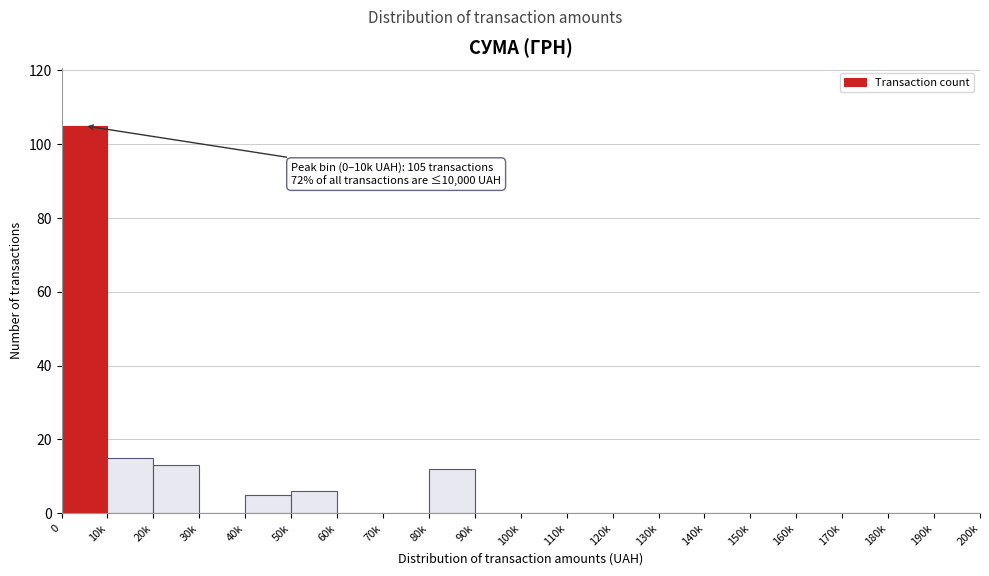

Reading right to left, list all the values displayed in this chart.

190k=0	180k=0	170k=0	160k=0	150k=0	140k=0	130k=0	120k=0	110k=0	100k=0	90k=0	80k=12	70k=0	60k=0	50k=6	40k=5	30k=0	20k=13	10k=15	0=105